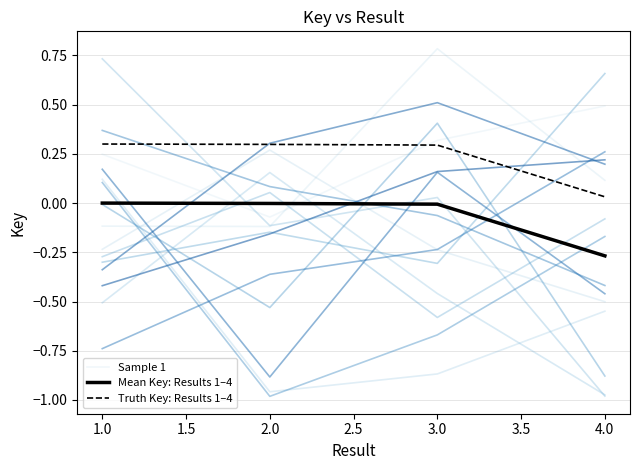

What is the highest value of the Sample 1 series?

0.5